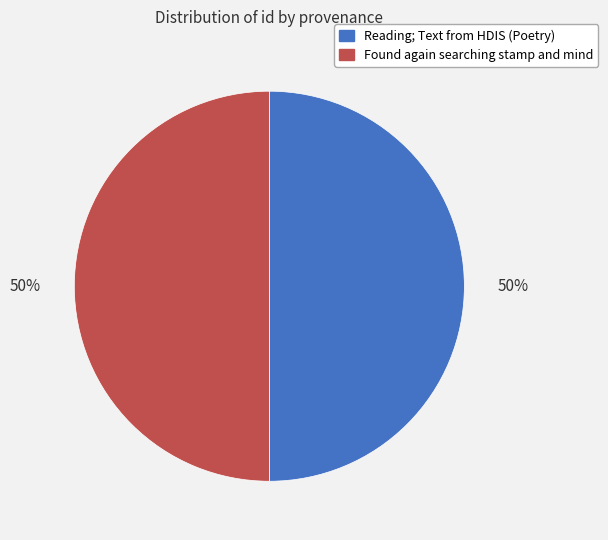

To the nearest percent, what is the average slice percentage?

50%